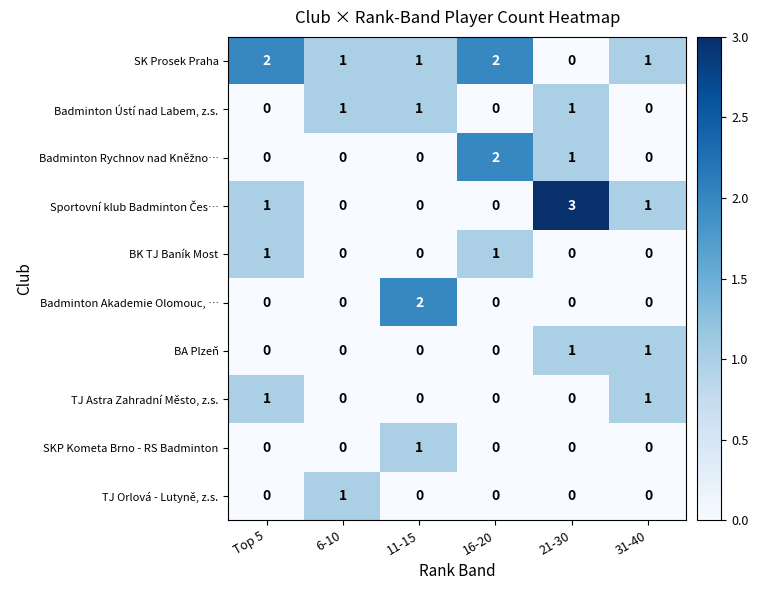

How many data points does each series have?

6